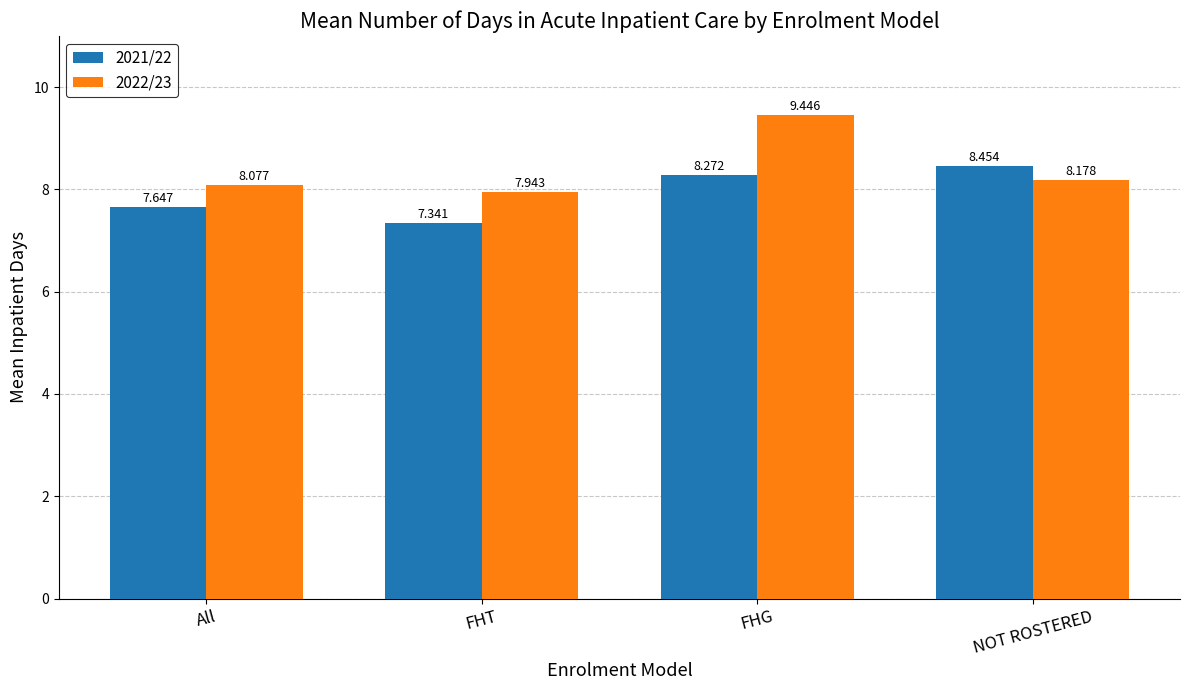

What is the total value across all series at All?

15.7